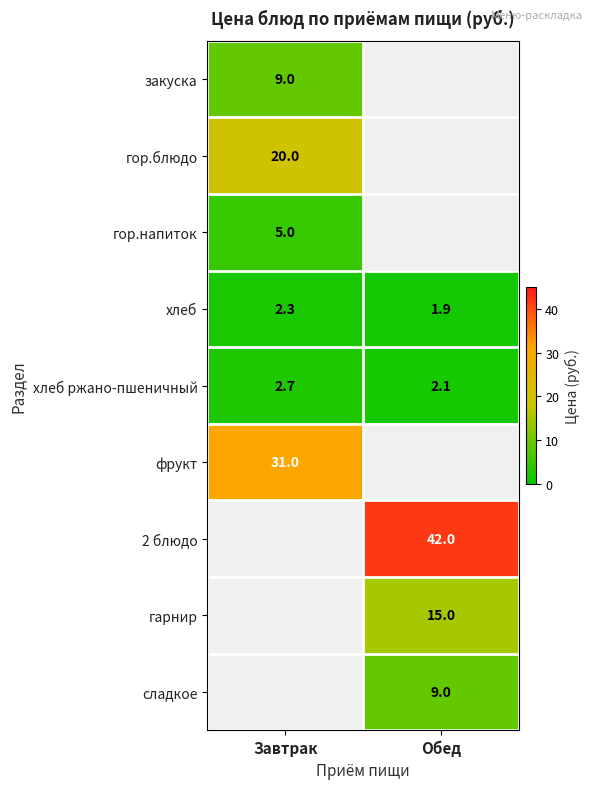

Rank the categories by хлеб ржано-пшеничный value from lowest to highest.

Обед, Завтрак